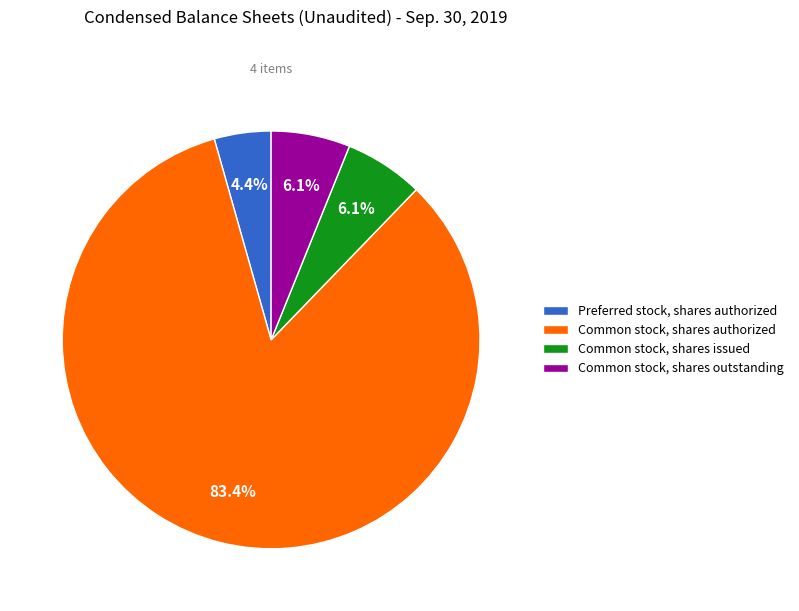

Is there a majority slice in this chart?

Yes